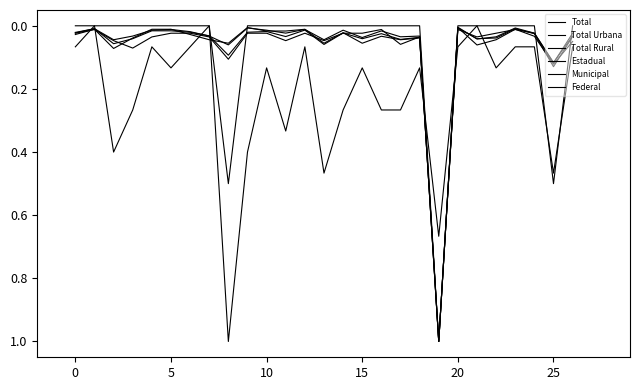

Which series has the widest spread of values?

Total Rural